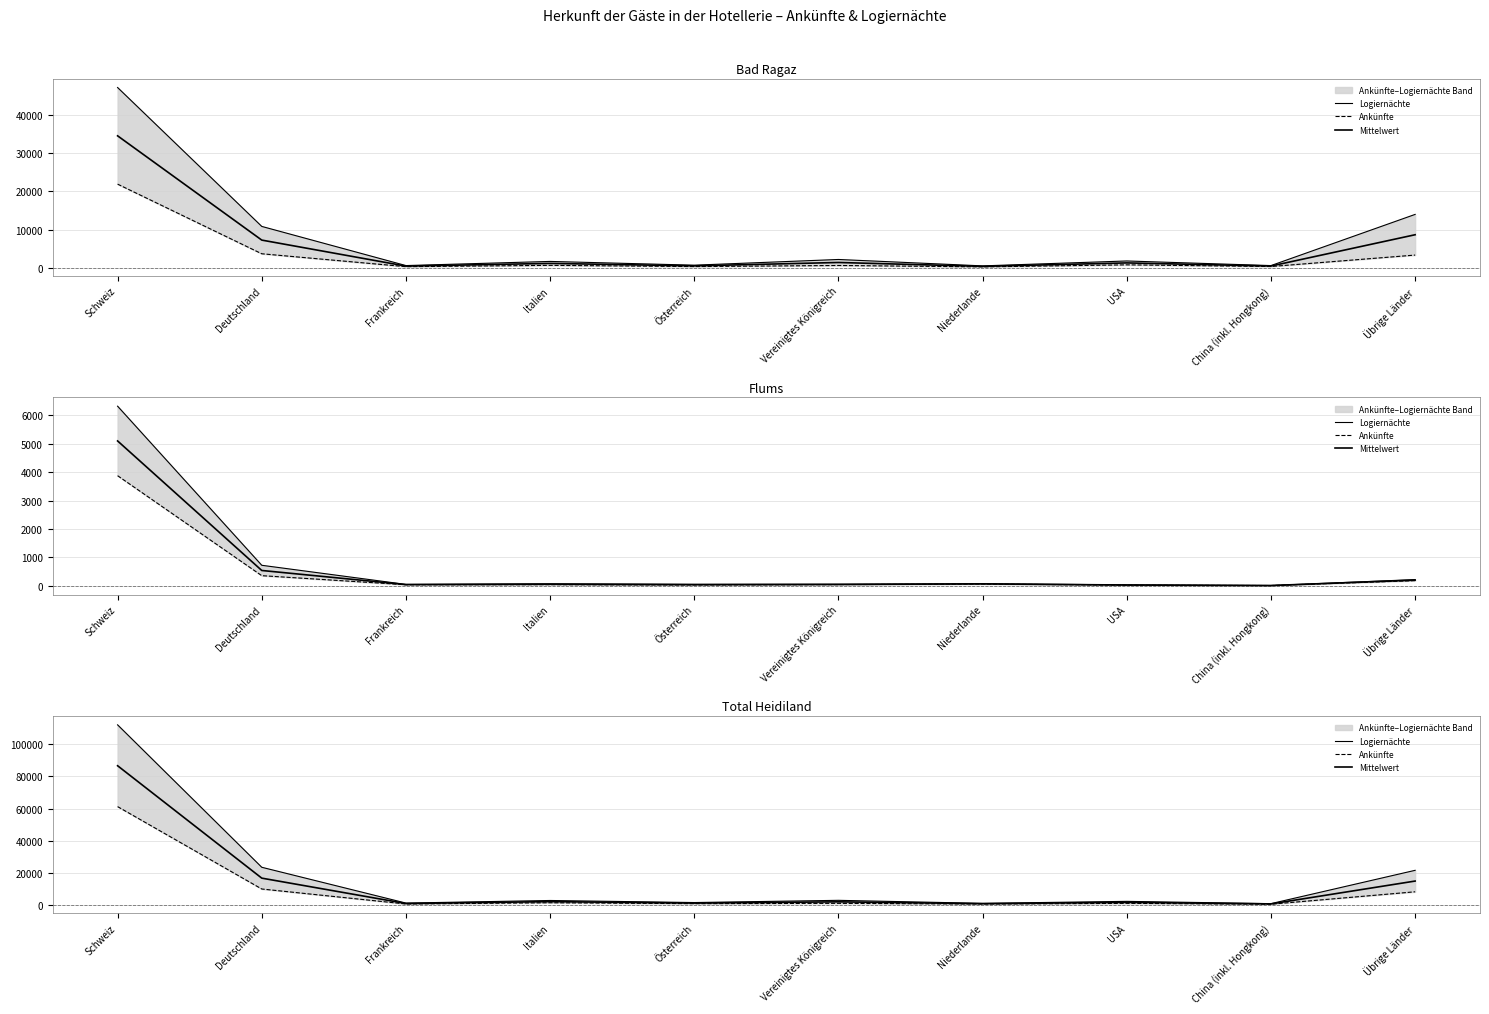

True or false: Ankünfte and Logiernächte intersect in this chart.

False